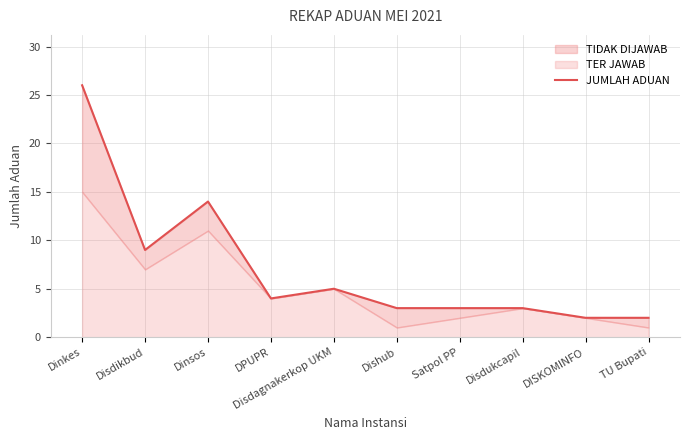

How many points are lower than both their immediate neighbors (excluding endpoints)?

2